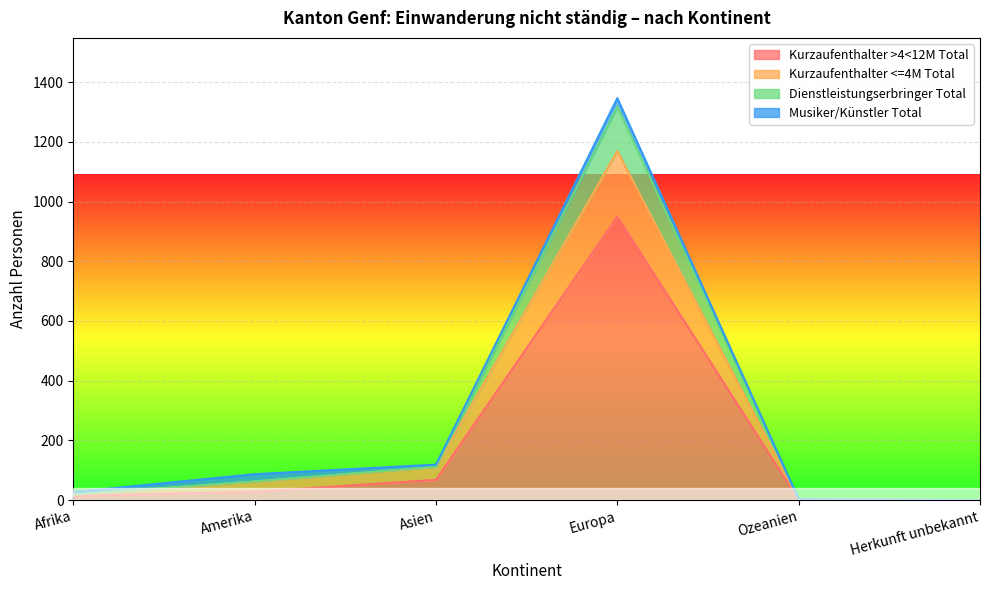

At which category is the sum across all series the highest?

Europa